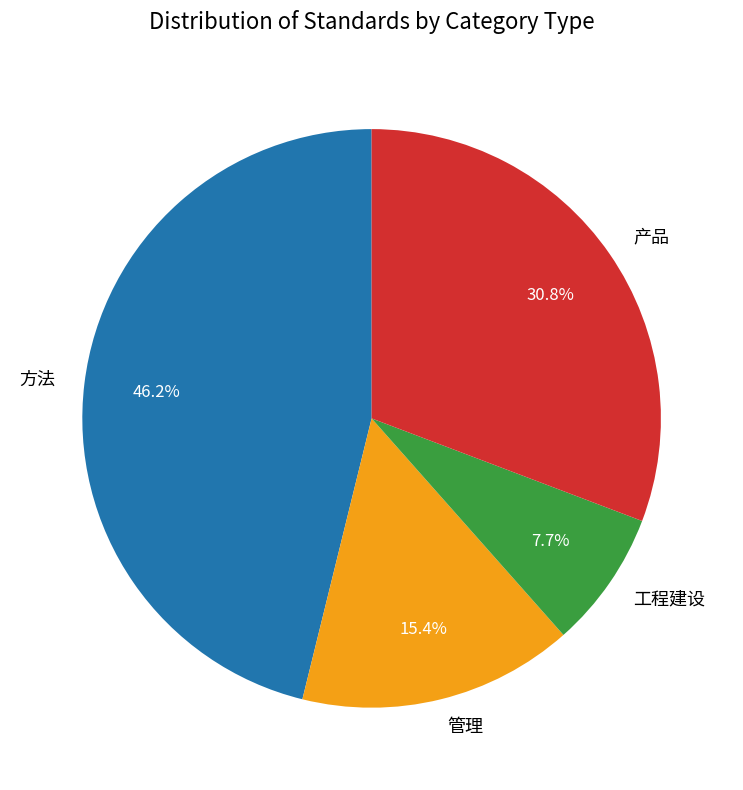

True or false: 工程建设 accounts for 8% of the total.

True